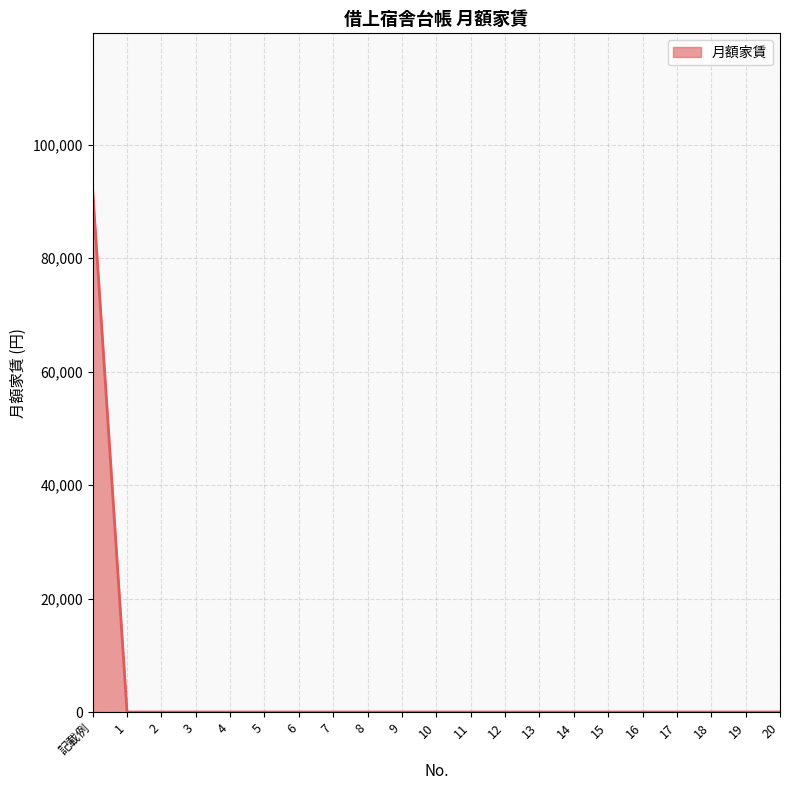

Reading right to left, what are all the values shown in this chart?

0	0	0	0	0	0	0	0	0	0	0	0	0	0	0	0	0	0	0	0	92000